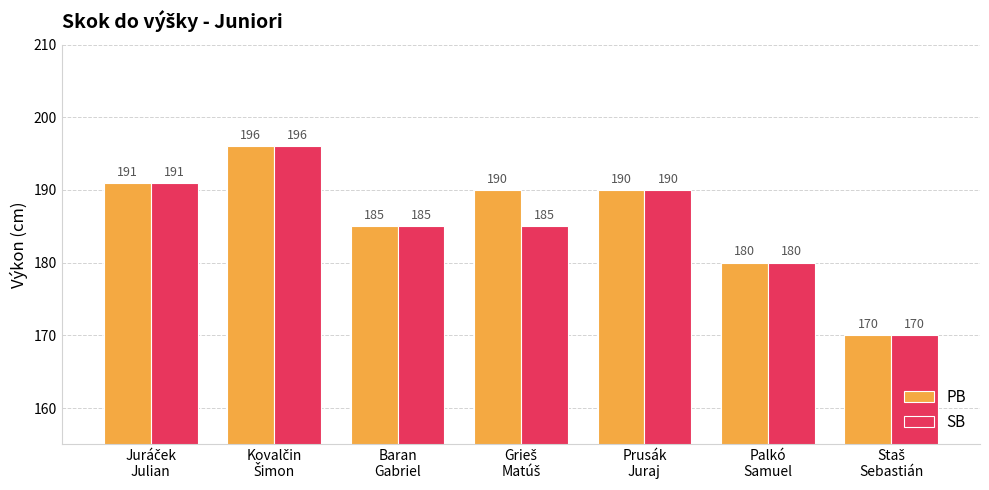

How many groups of bars are there?

7